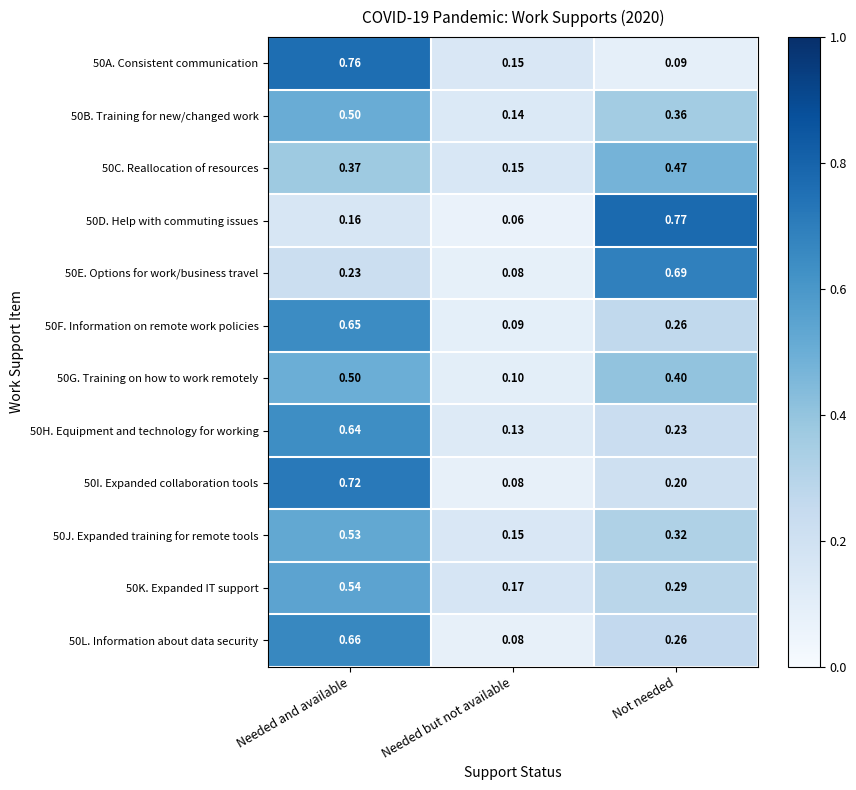

At which category is the sum across all series the highest?

Needed and available